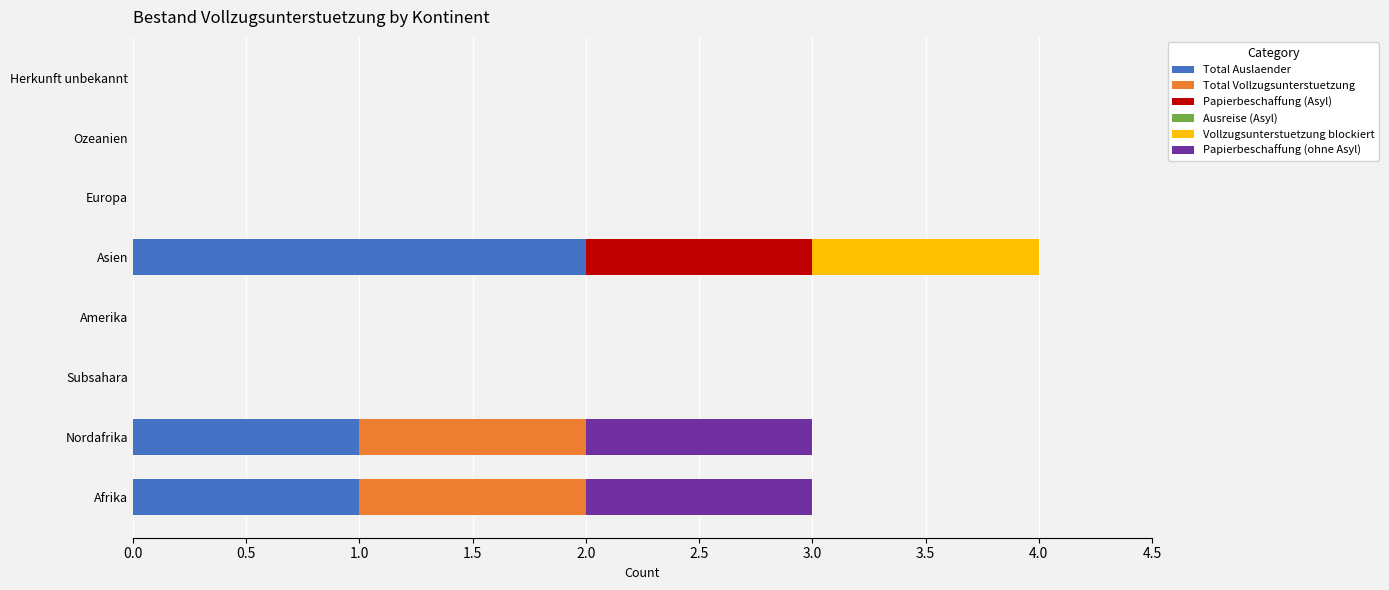

At which label does Total Auslaender reach its peak?

Asien